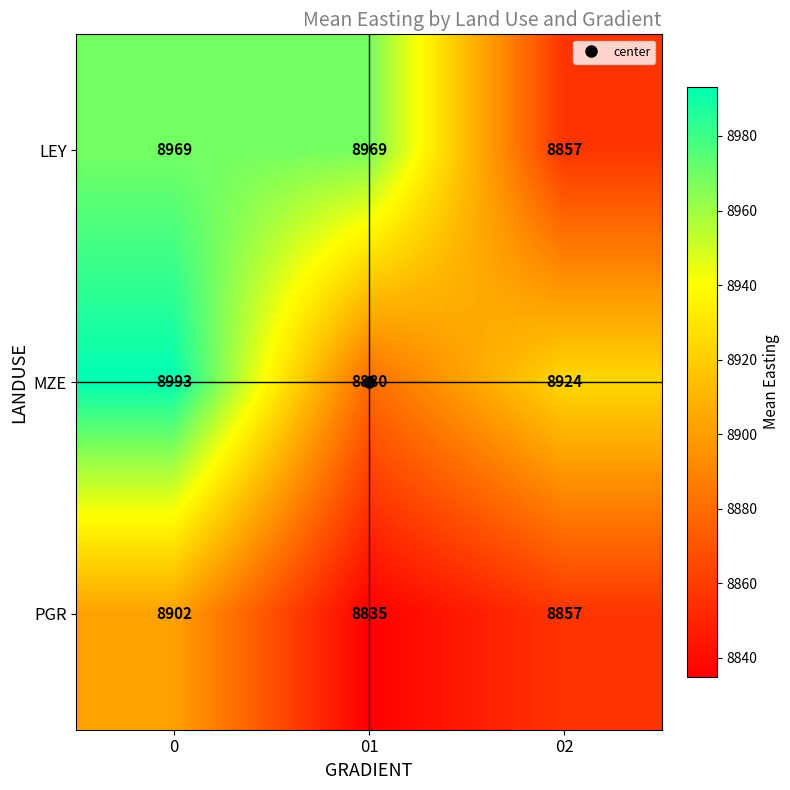

What is the sum of all LEY values?

26795